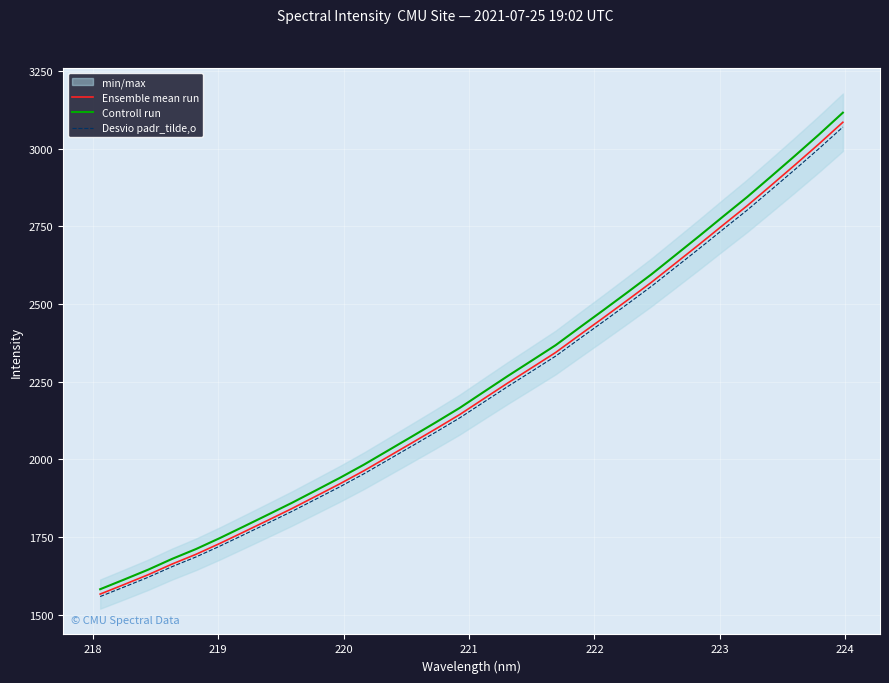

What is the average value of the Desvio padr_tilde,o series?

2214.4